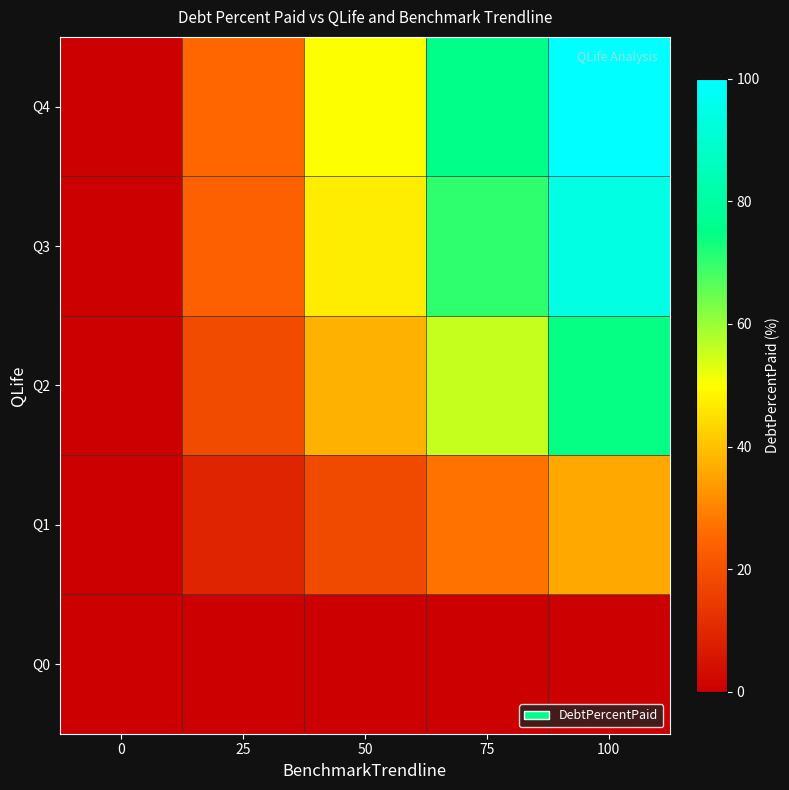

Reading right to left, what are all the values shown in this chart?

Q0: 100=0.0	75=0.0	50=0.0	25=0.0	0=0.0
Q1: 100=36.1	75=27.1	50=18.1	25=9.0	0=0.0
Q2: 100=74.3	75=55.7	50=37.1	25=18.6	0=0.0
Q3: 100=93.8	75=70.3	50=46.9	25=23.4	0=0.0
Q4: 100=100.0	75=75.0	50=50.0	25=25.0	0=0.0